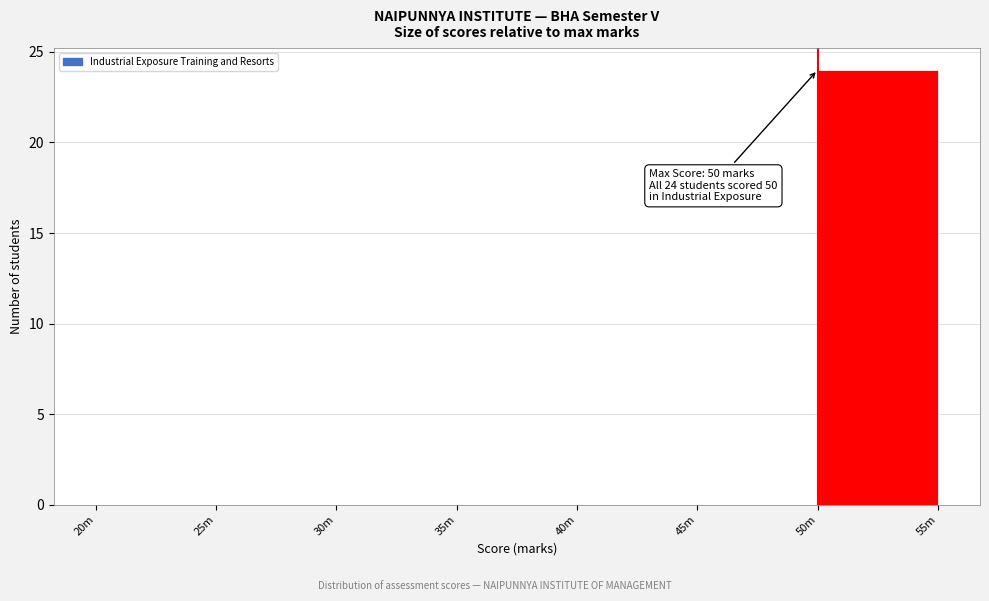

Reading right to left, what are all the values shown in this chart?

50m=24	45m=0	40m=0	35m=0	30m=0	25m=0	20m=0